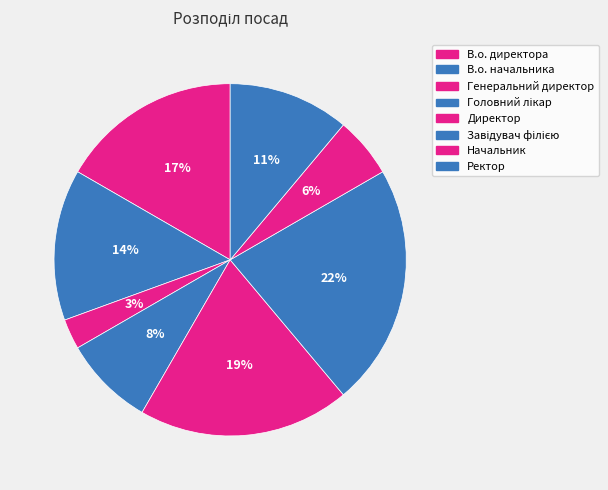

Count the number of slices in the pie.

8